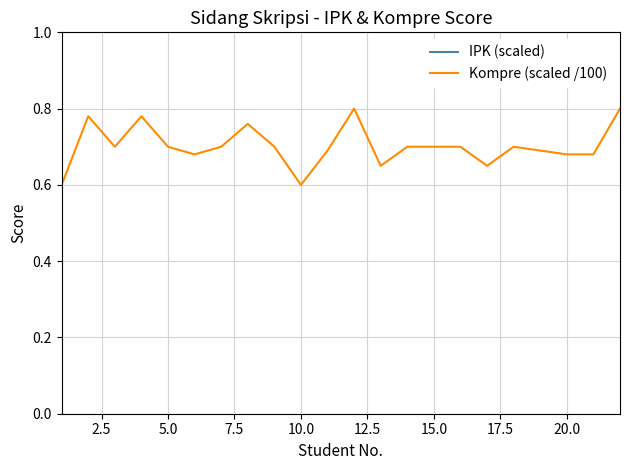

What is the minimum value shown in the chart?

0.6